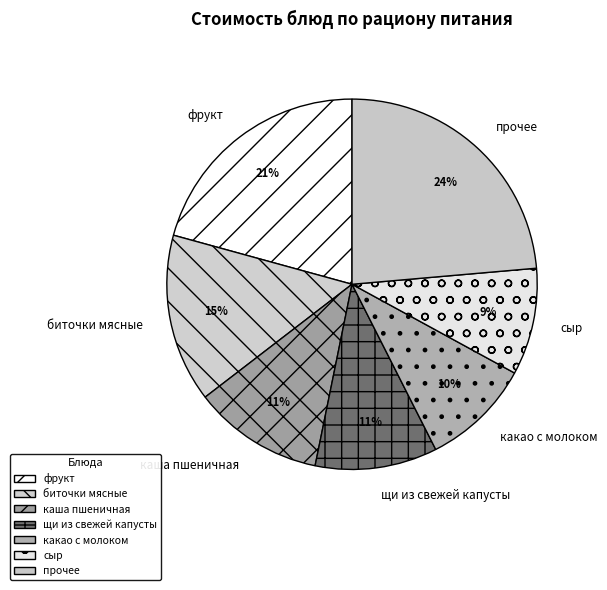

How many slices are in this pie chart?

7